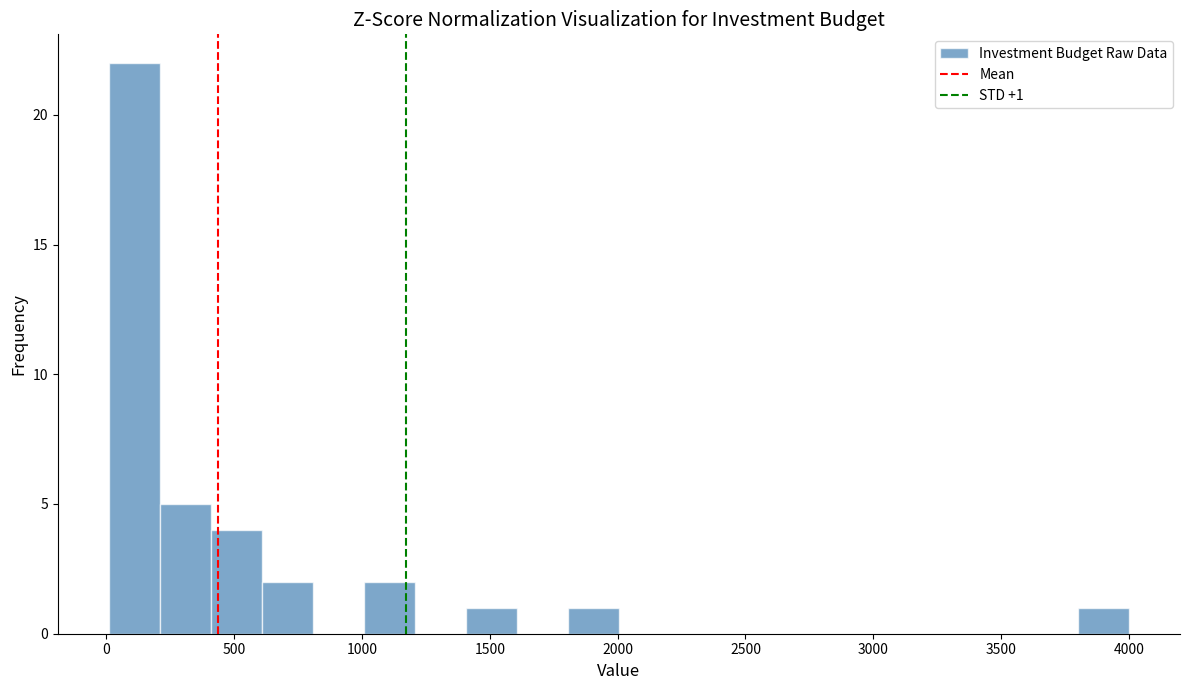

Around what value on the x-axis is the tallest bar? Give the approximate position of its centre, as read against the axis.

100